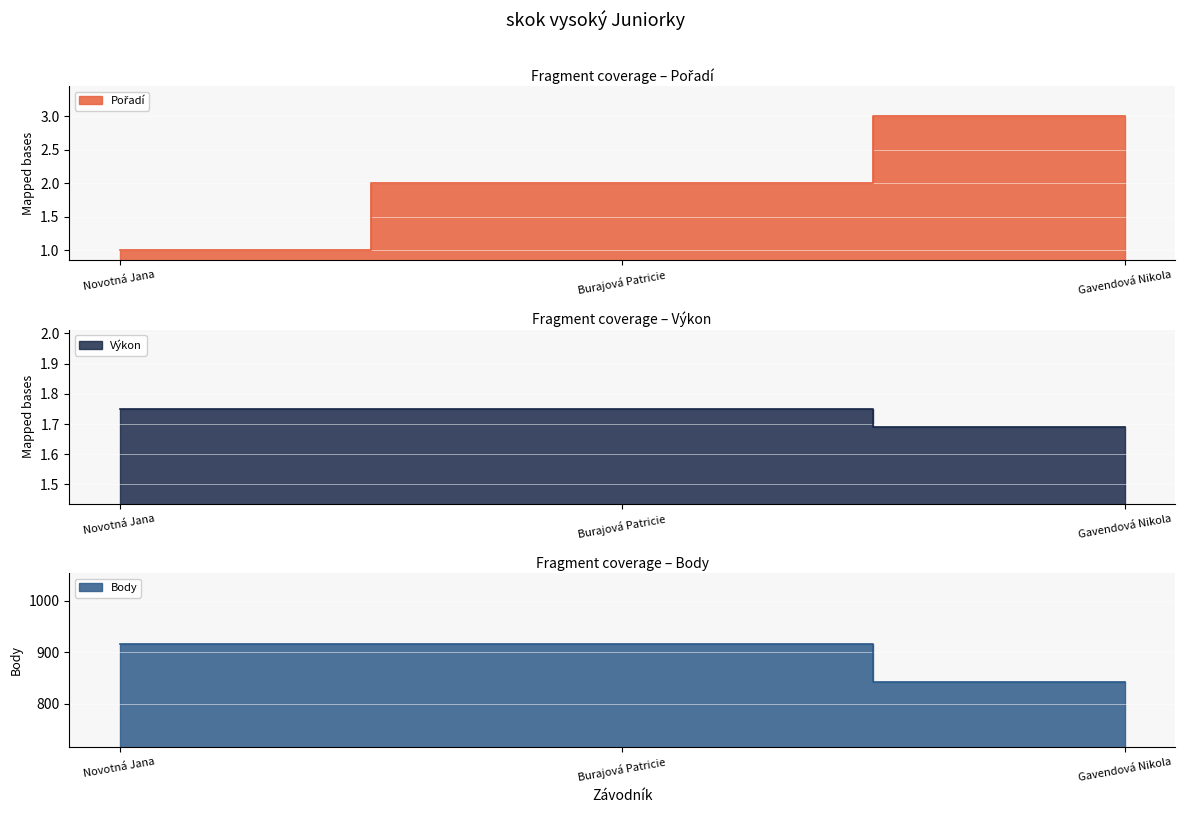

What is the label of the 2nd point from the left?

Burajová Patricie